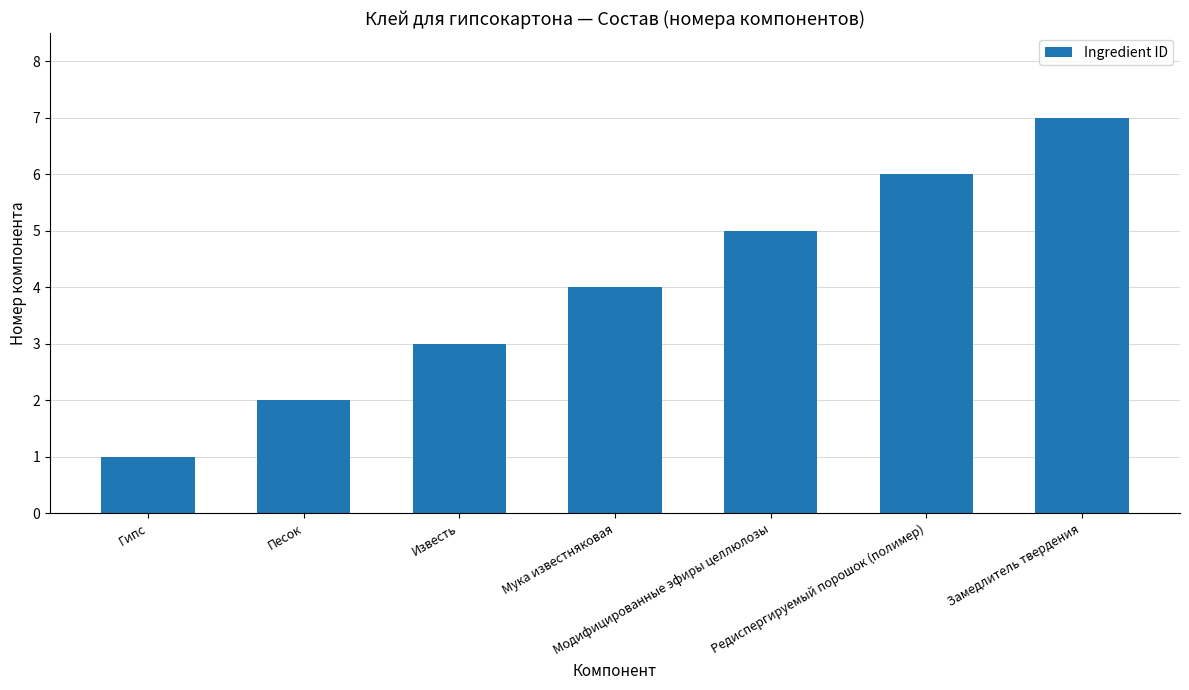

Is it true that the value at Песок is 2?

True